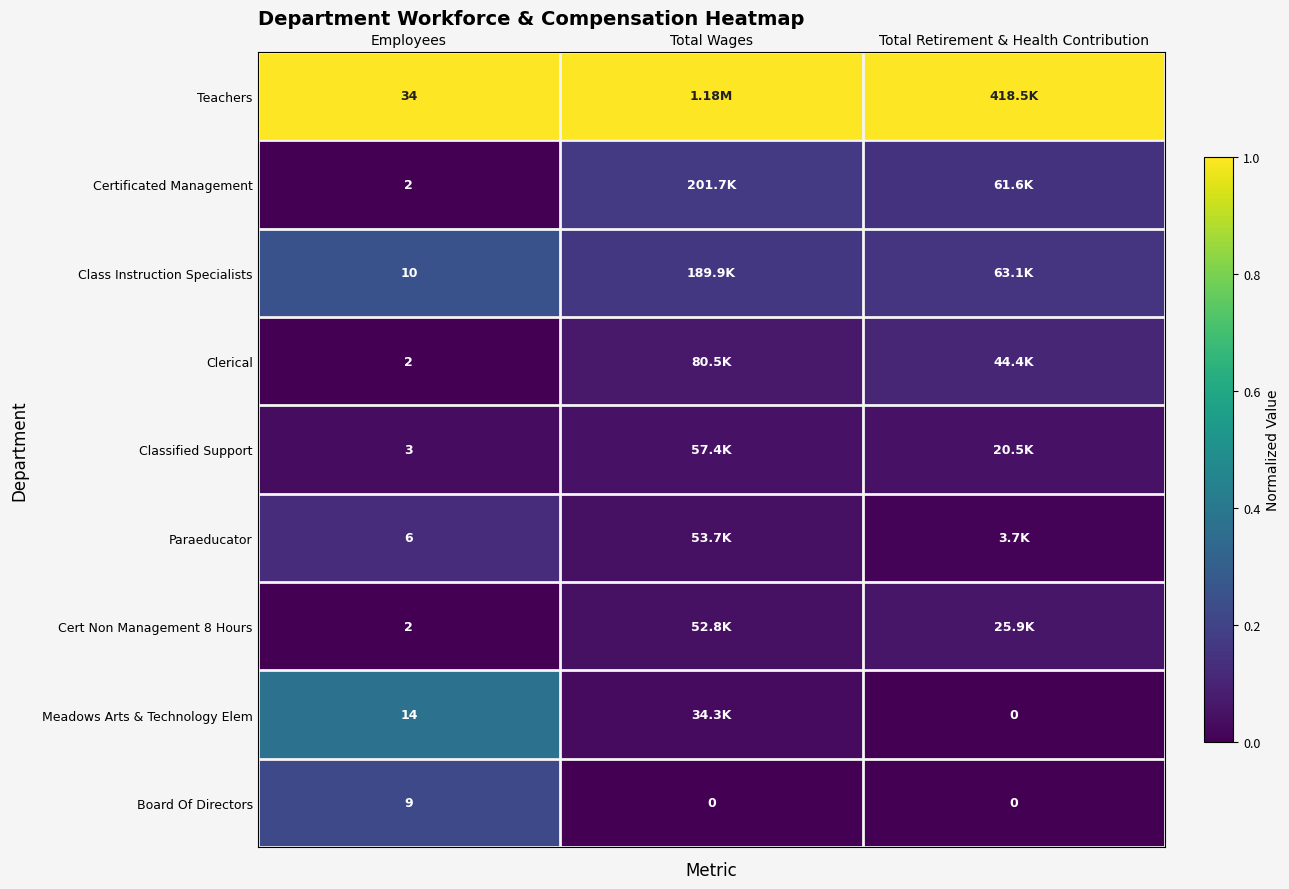

Is the value of Class Instruction Specialists at Total Wages greater than the value of Paraeducator at Total Wages?

Yes